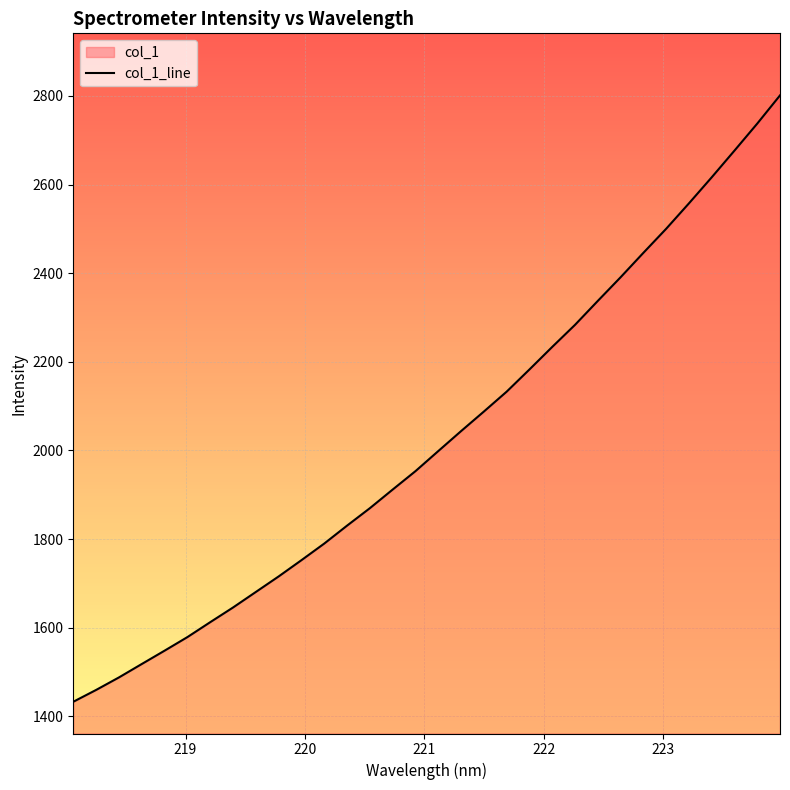

What is the minimum value shown in the chart?

1432.7